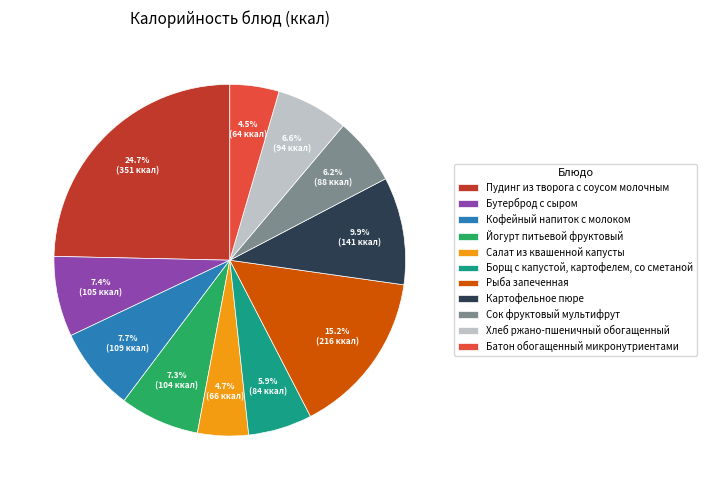

Which slice is the largest?

Пудинг из творога с соусом молочным